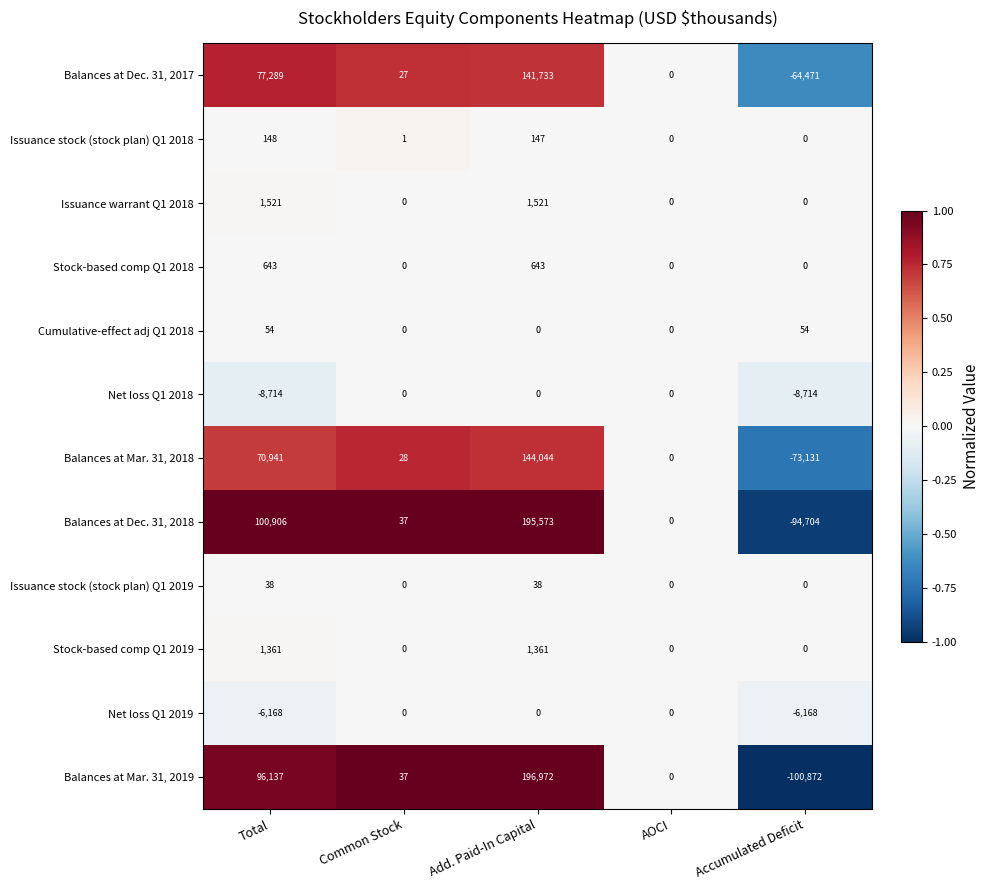

List the labels in order of Balances at Dec. 31, 2017 value, smallest first.

Accumulated Deficit, AOCI, Common Stock, Total, Add. Paid-In Capital